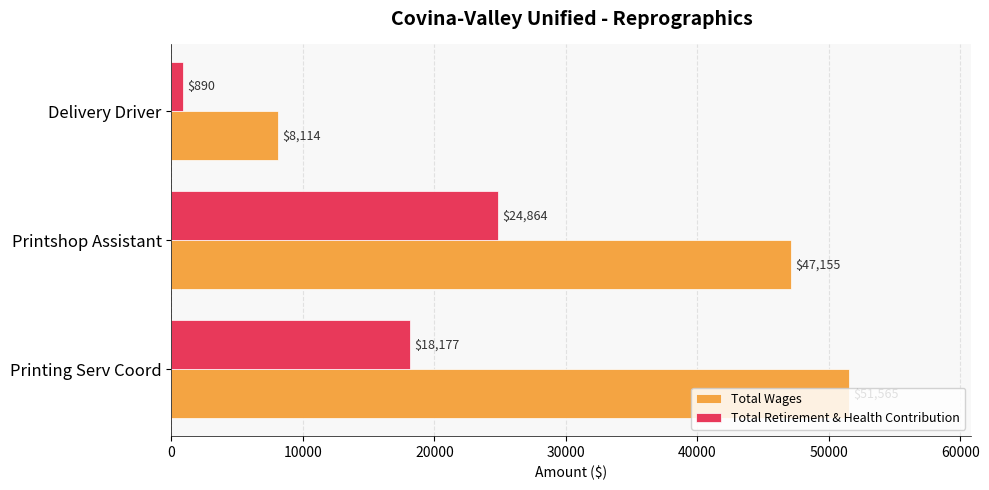

Which series changed the most between Printing Serv Coord and Printshop Assistant?

Total Retirement & Health Contribution